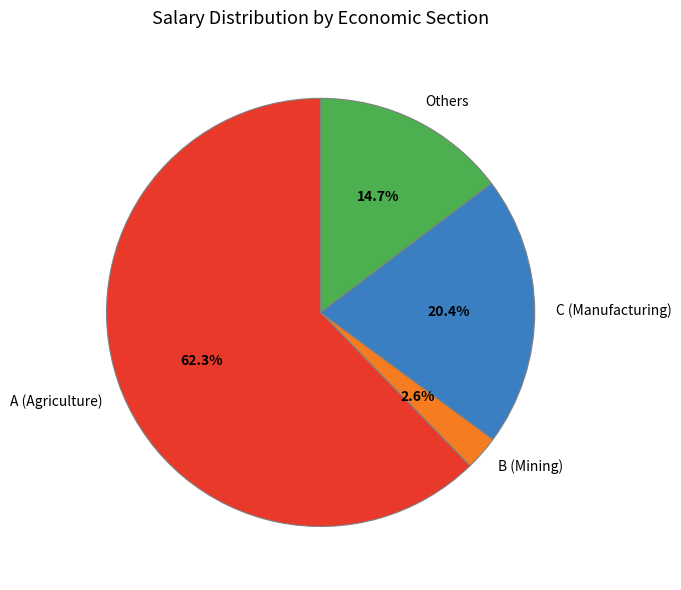

What is the total percentage of Others and B (Mining)?

17.3%